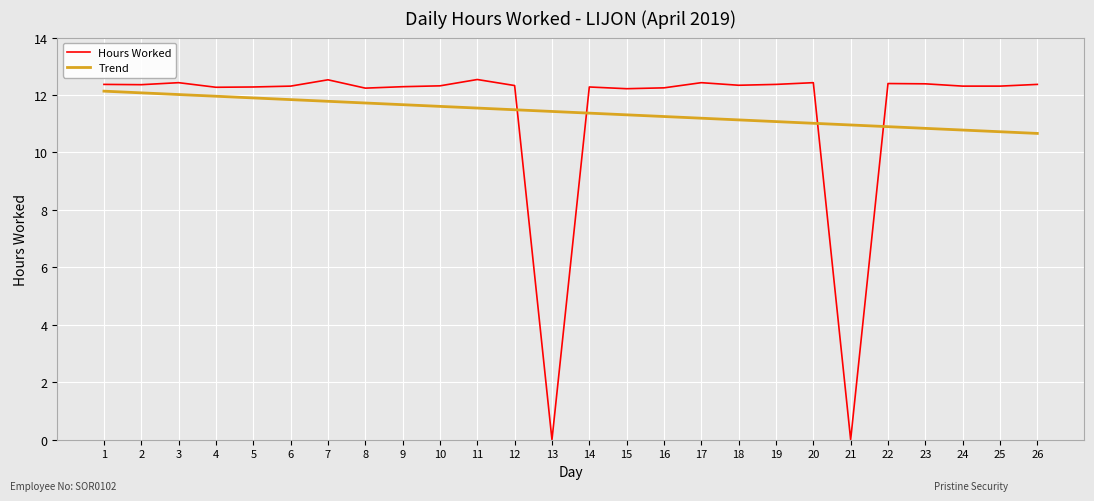

What is the spread (max minus min) of values at 14?

0.9